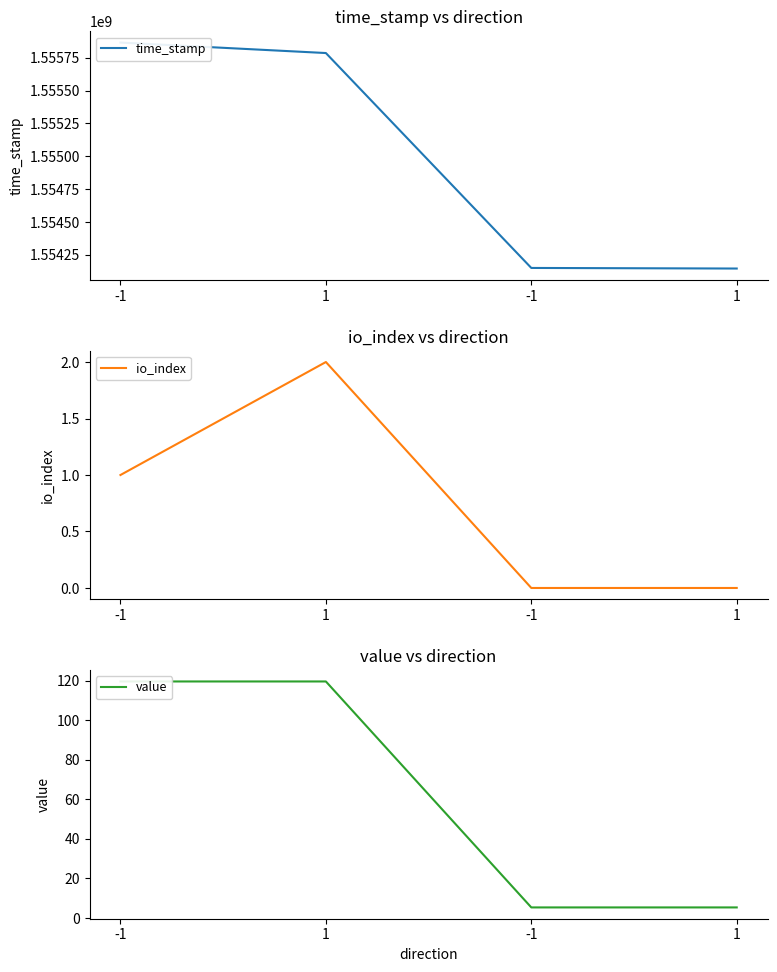

At which label does time_stamp reach its peak?

-1